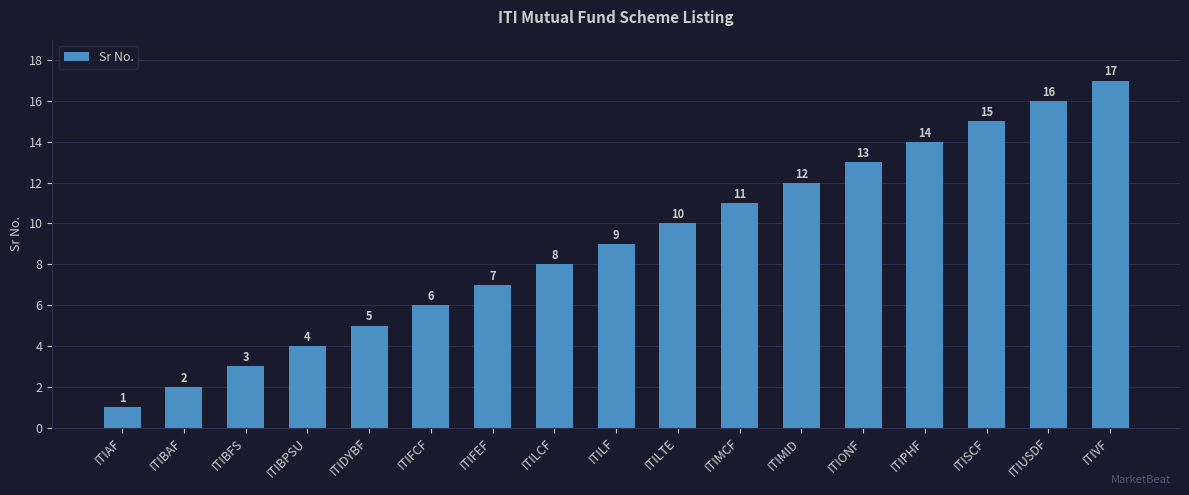

At which category does the chart reach its minimum across all series?

ITIAF